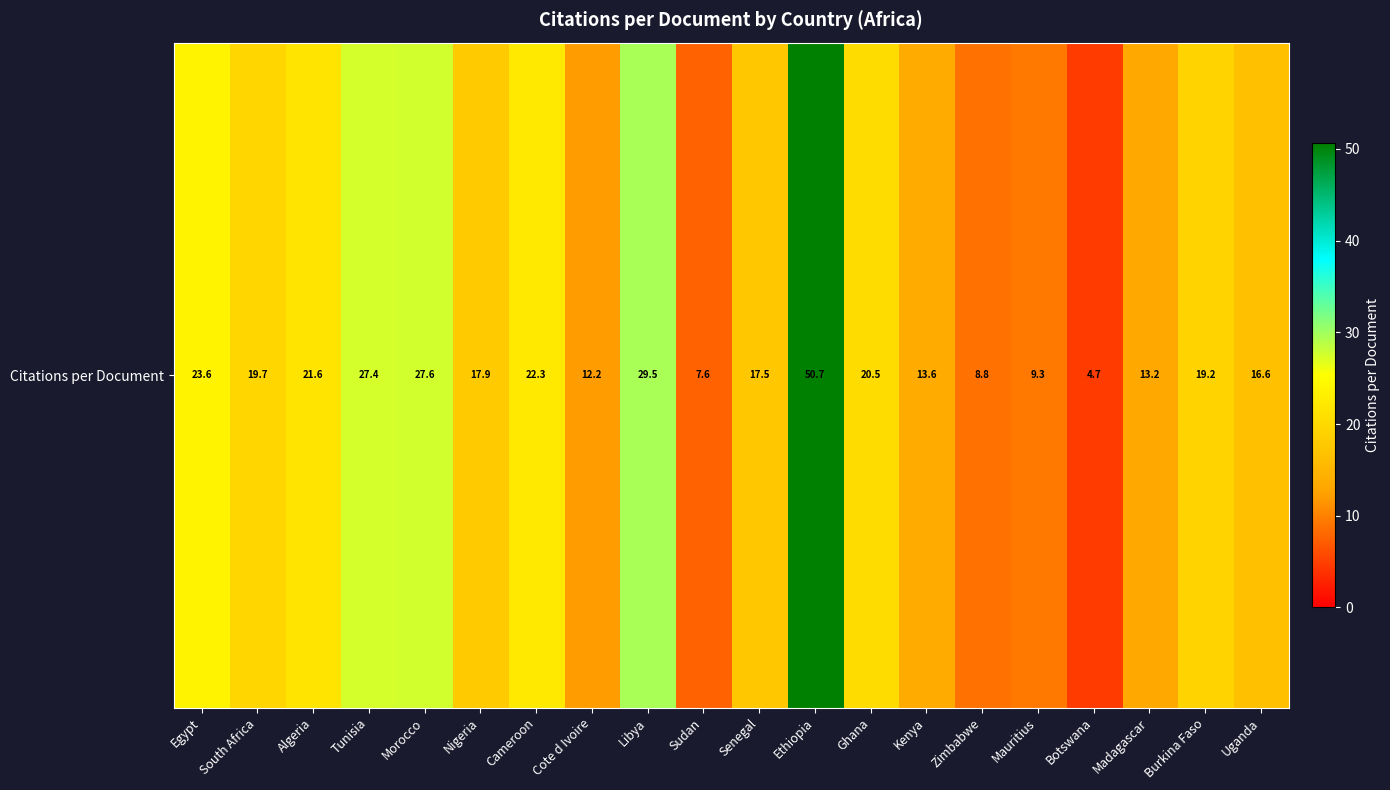

Rank the categories by value from highest to lowest.

Ethiopia, Libya, Morocco, Tunisia, Egypt, Cameroon, Algeria, Ghana, South Africa, Burkina Faso, Nigeria, Senegal, Uganda, Kenya, Madagascar, Cote d Ivoire, Mauritius, Zimbabwe, Sudan, Botswana